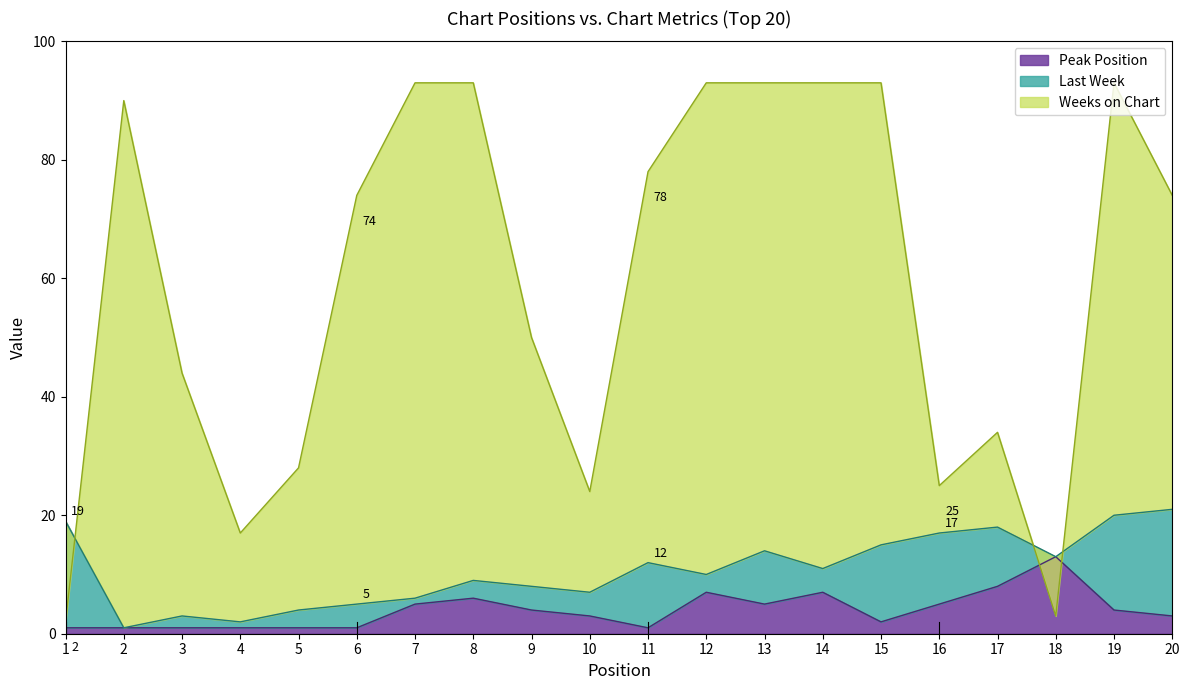

Reading left to right, what are all the values shown in this chart?

Last Week: 19	1	3	2	4	5	6	9	8	7	12	10	14	11	15	17	18	13	20	21
Peak Position: 1	1	1	1	1	1	5	6	4	3	1	7	5	7	2	5	8	13	4	3
Weeks on Chart: 2	90	44	17	28	74	93	93	50	24	78	93	93	93	93	25	34	3	93	74